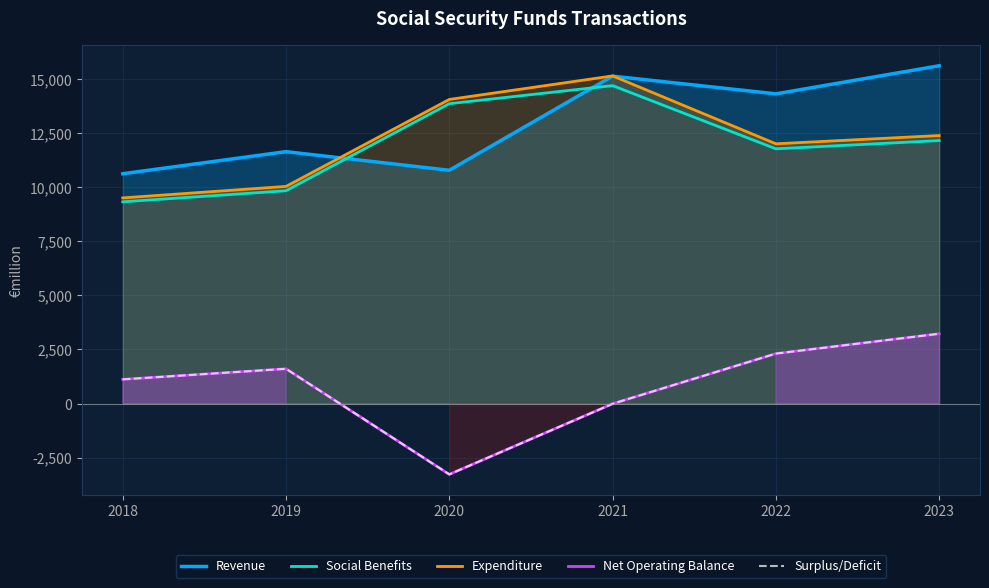

What is the greatest value displayed?

15624